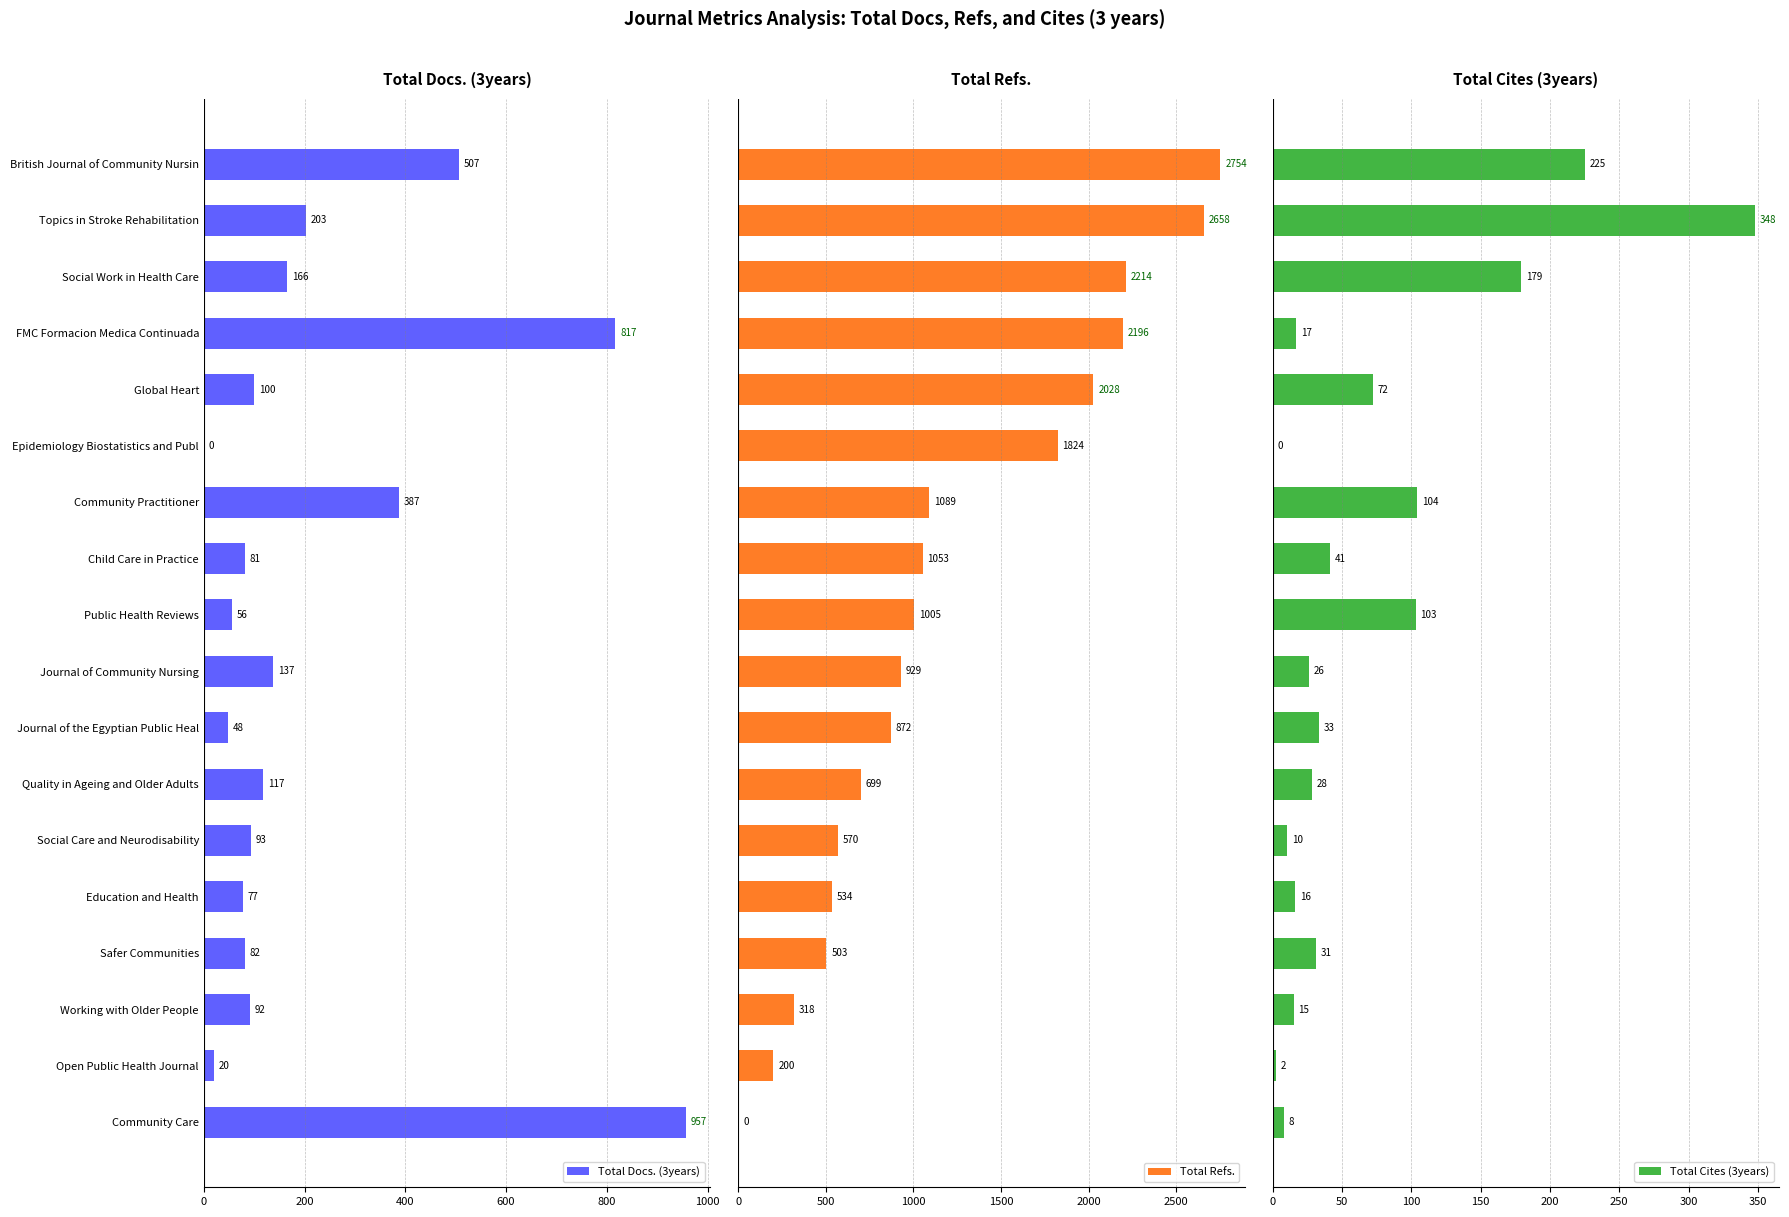

Rank the series by their maximum value, from highest to lowest.

Total Refs., Total Docs. (3years), Total Cites (3years)